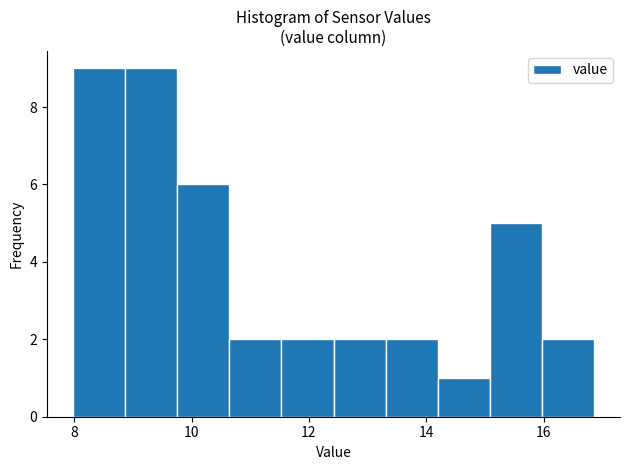

Reading left to right, list every bar in this chart as the range it spans on the x-axis followed by its height. Neither the bar edges nor the heights are printed on the chart, so give them approximately, as read against the axes.

8.0 to 8.8: 9
8.8 to 9.8: 9
9.8 to 10.6: 6
10.6 to 11.6: 2
11.6 to 12.4: 2
12.4 to 13.4: 2
13.4 to 14.2: 2
14.2 to 15.0: 1
15.0 to 16.0: 5
16.0 to 16.8: 2